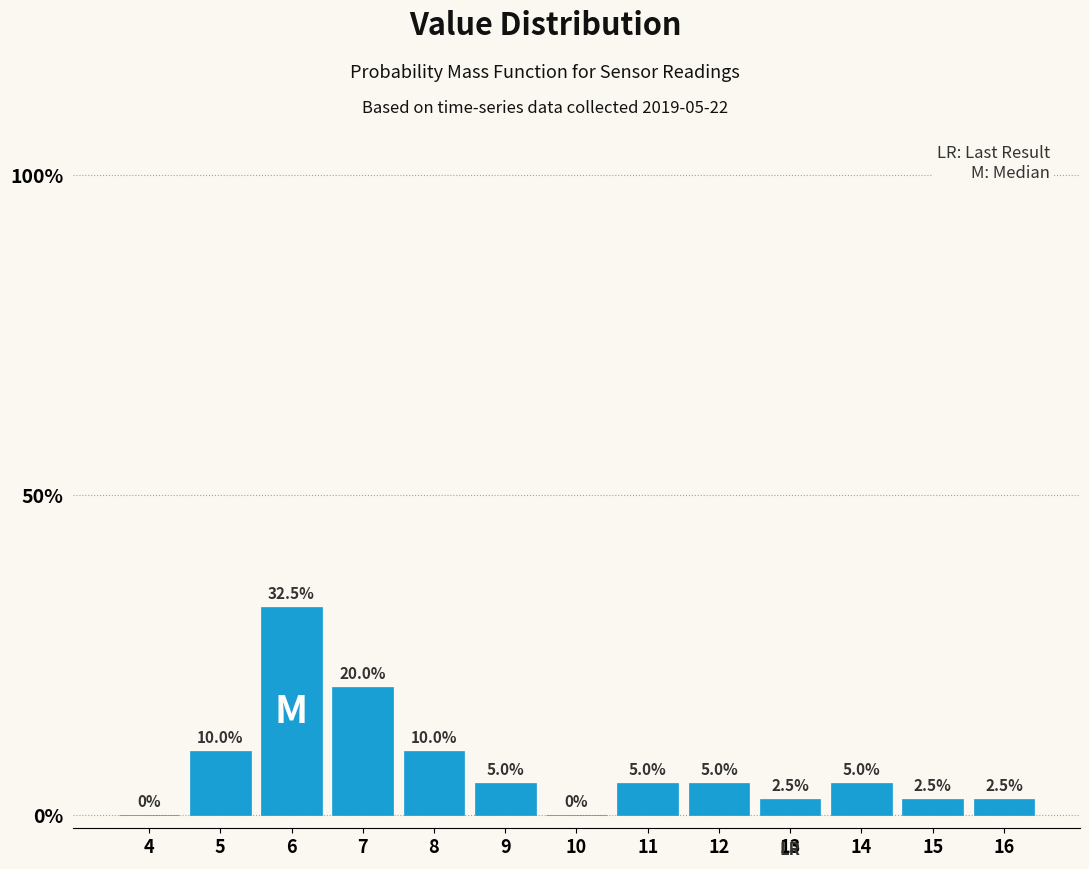

Are the bars horizontal?

No